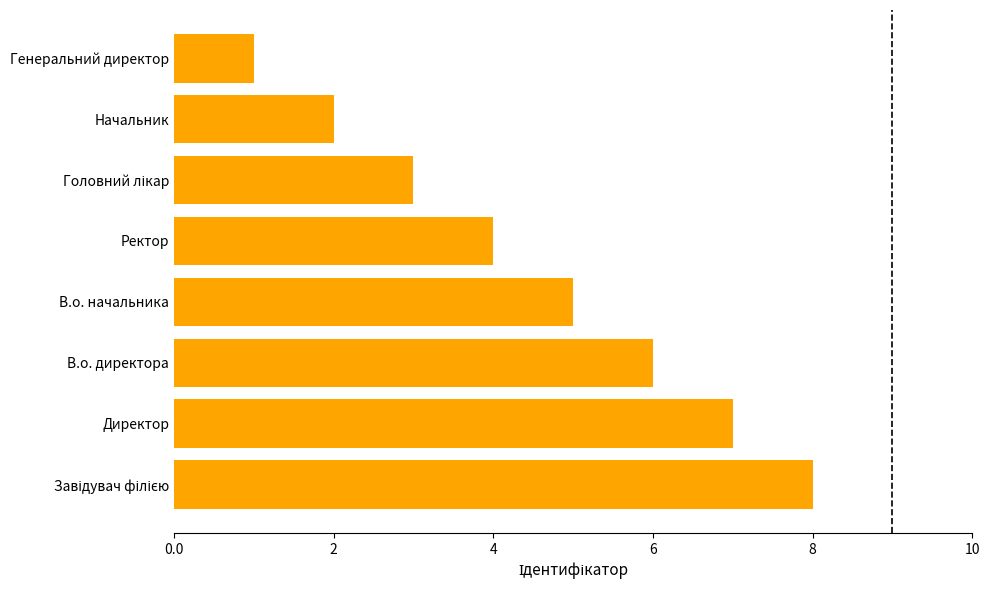

The value at Начальник is 2. True or false?

True